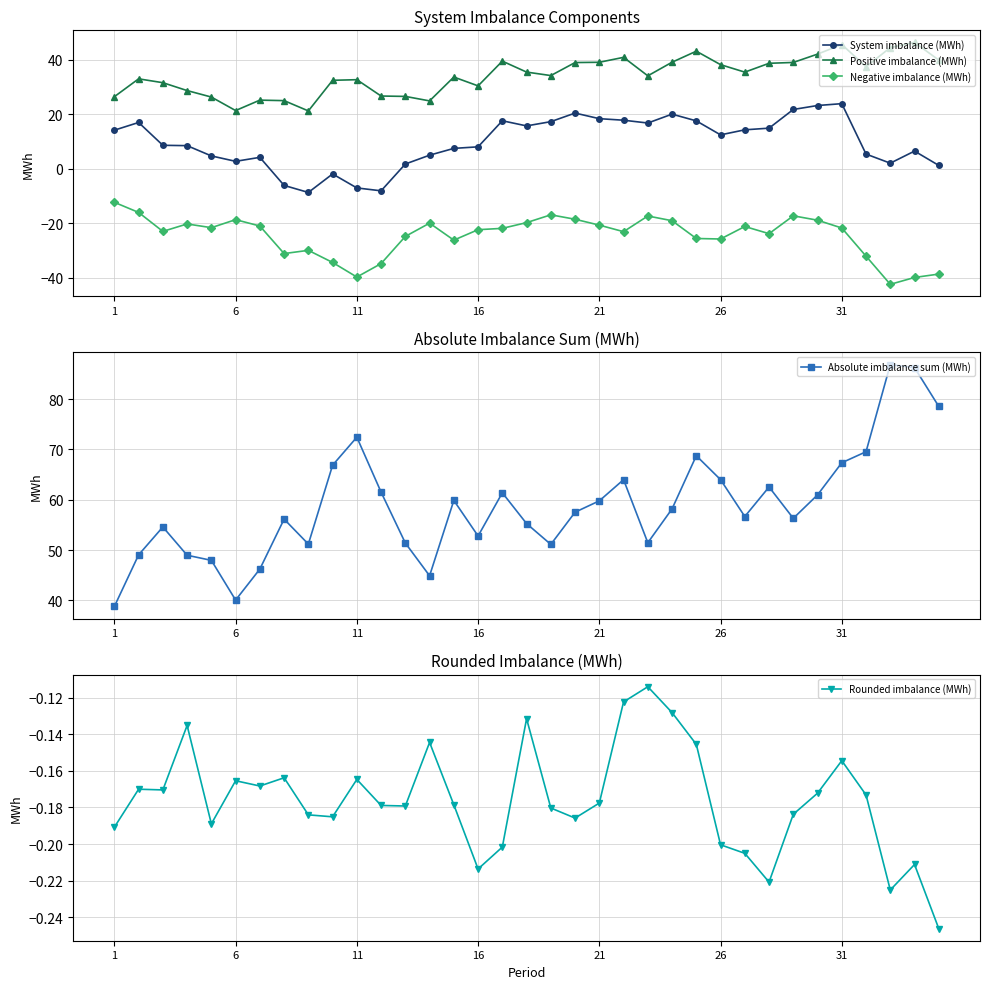

What is the lowest value of the Negative imbalance (MWh) series?

-42.4